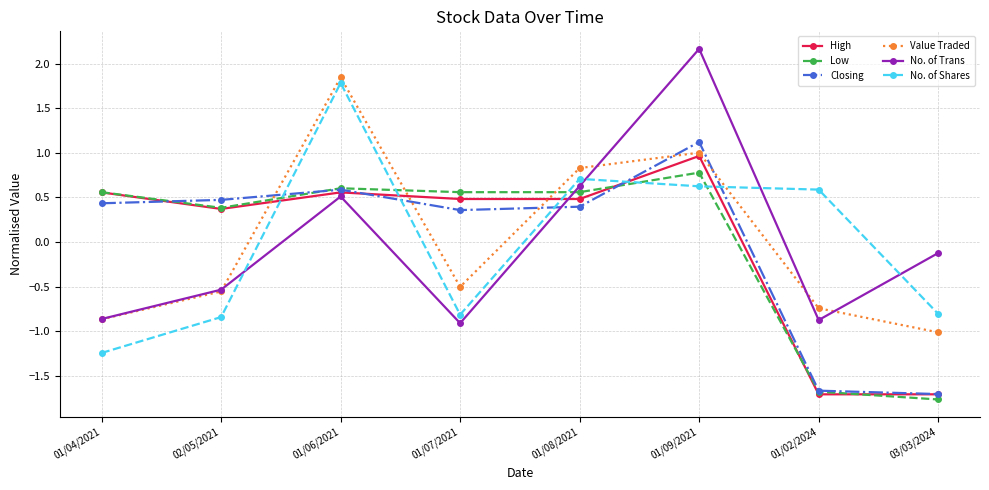

Where does the Low series first go above 0?

01/04/2021